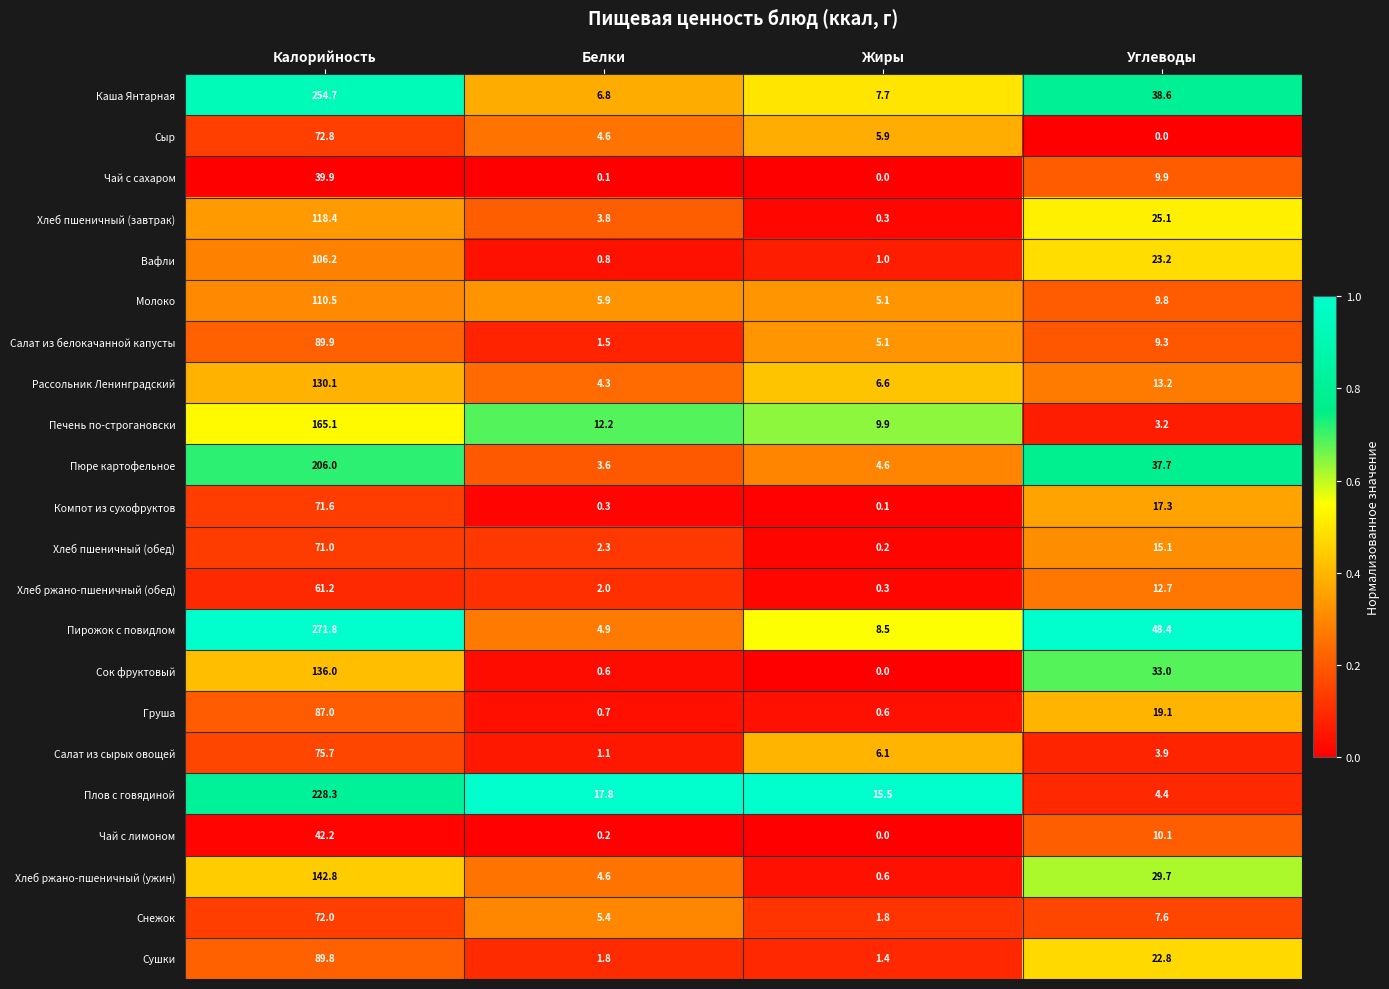

Which category has the highest value across all series?

Калорийность